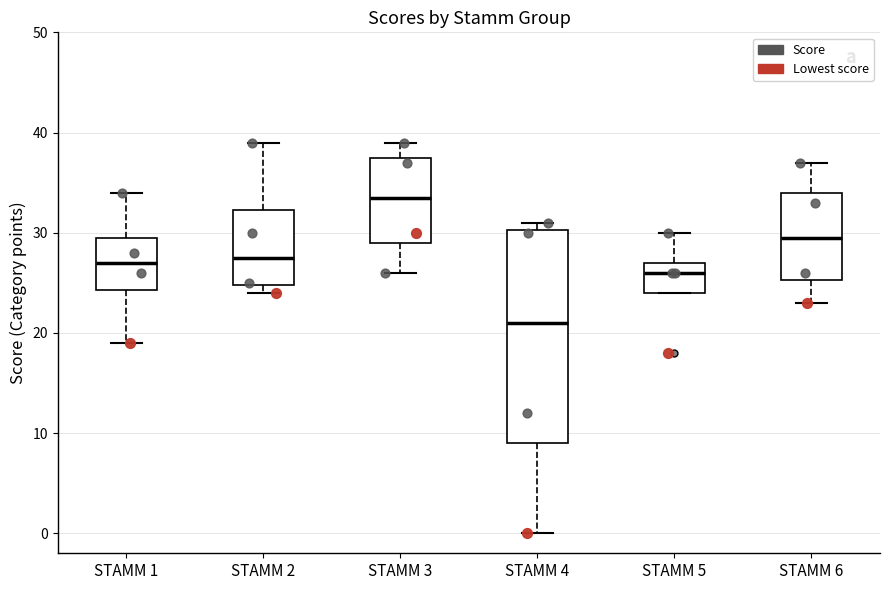

Which box's median line is the lowest?

STAMM 4